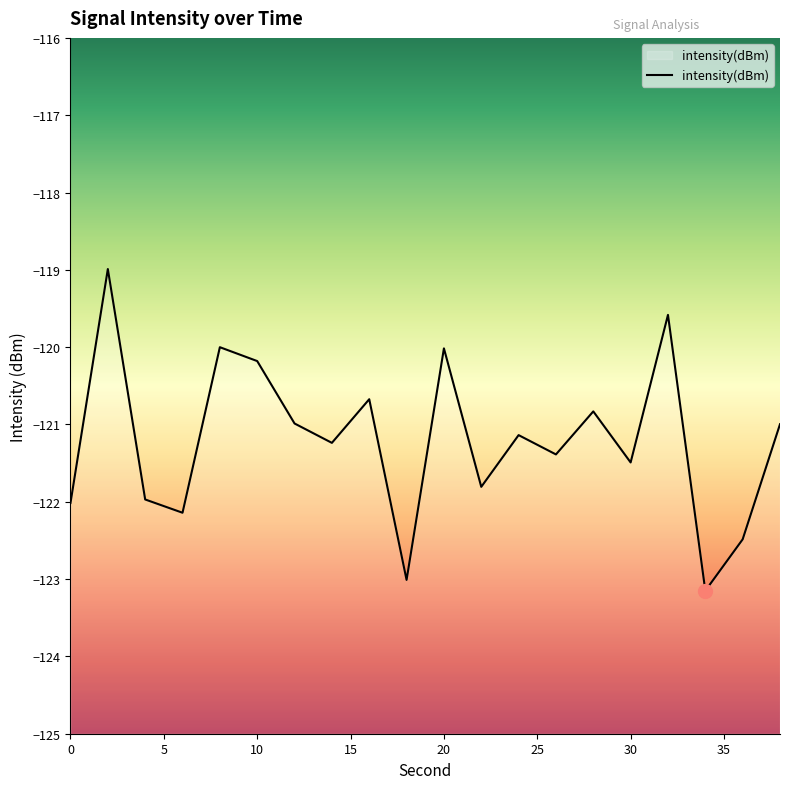

Is it true that the value at 6 is -64.4?

False